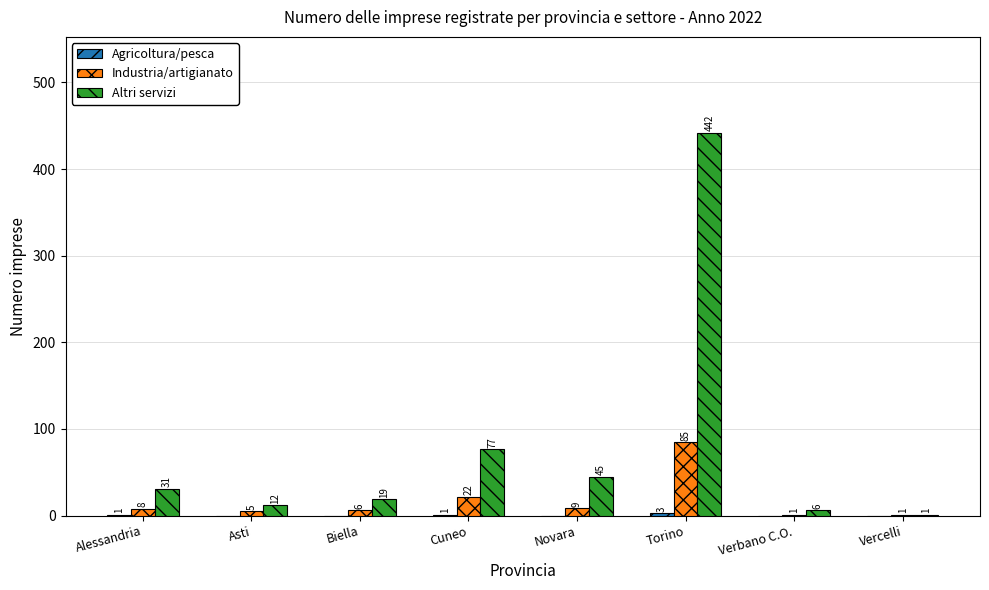

At which category is the sum across all series the highest?

Torino